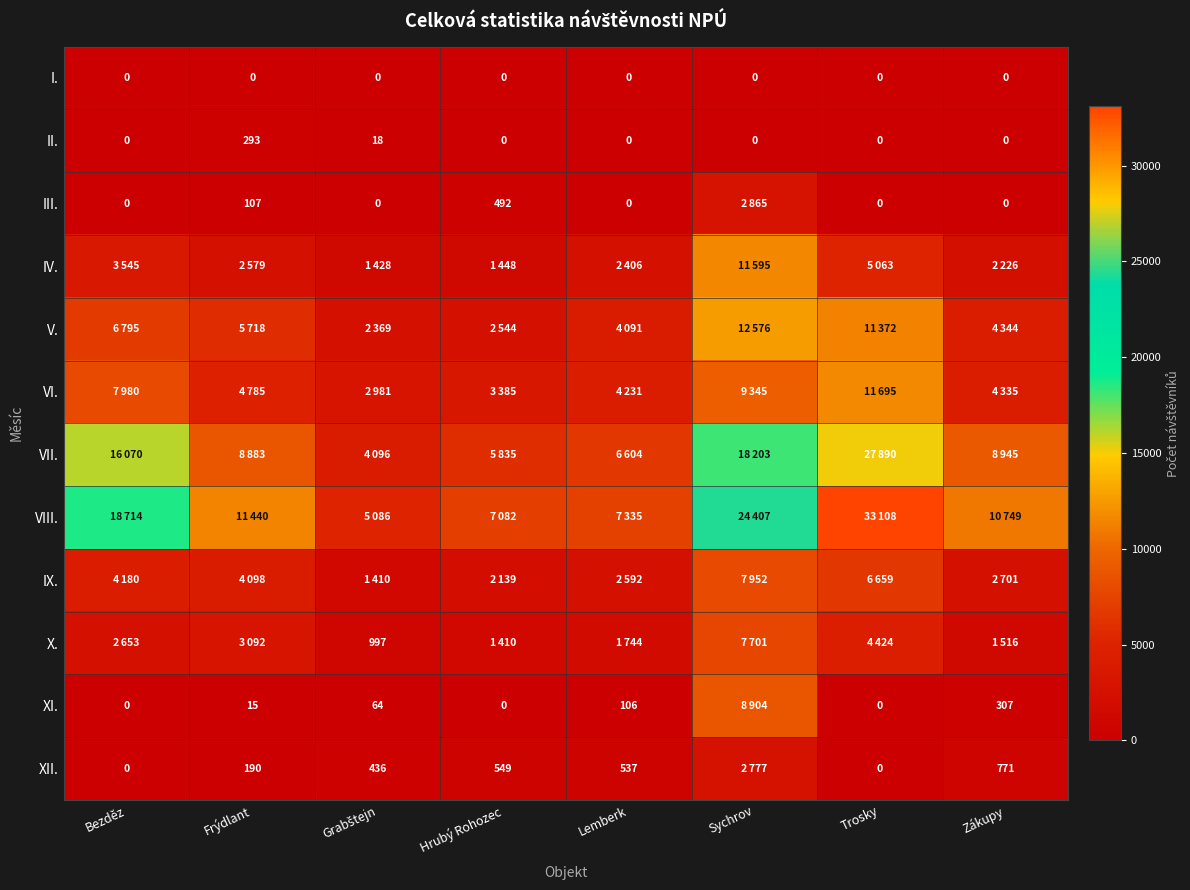

At which label does II. reach its peak?

Frýdlant